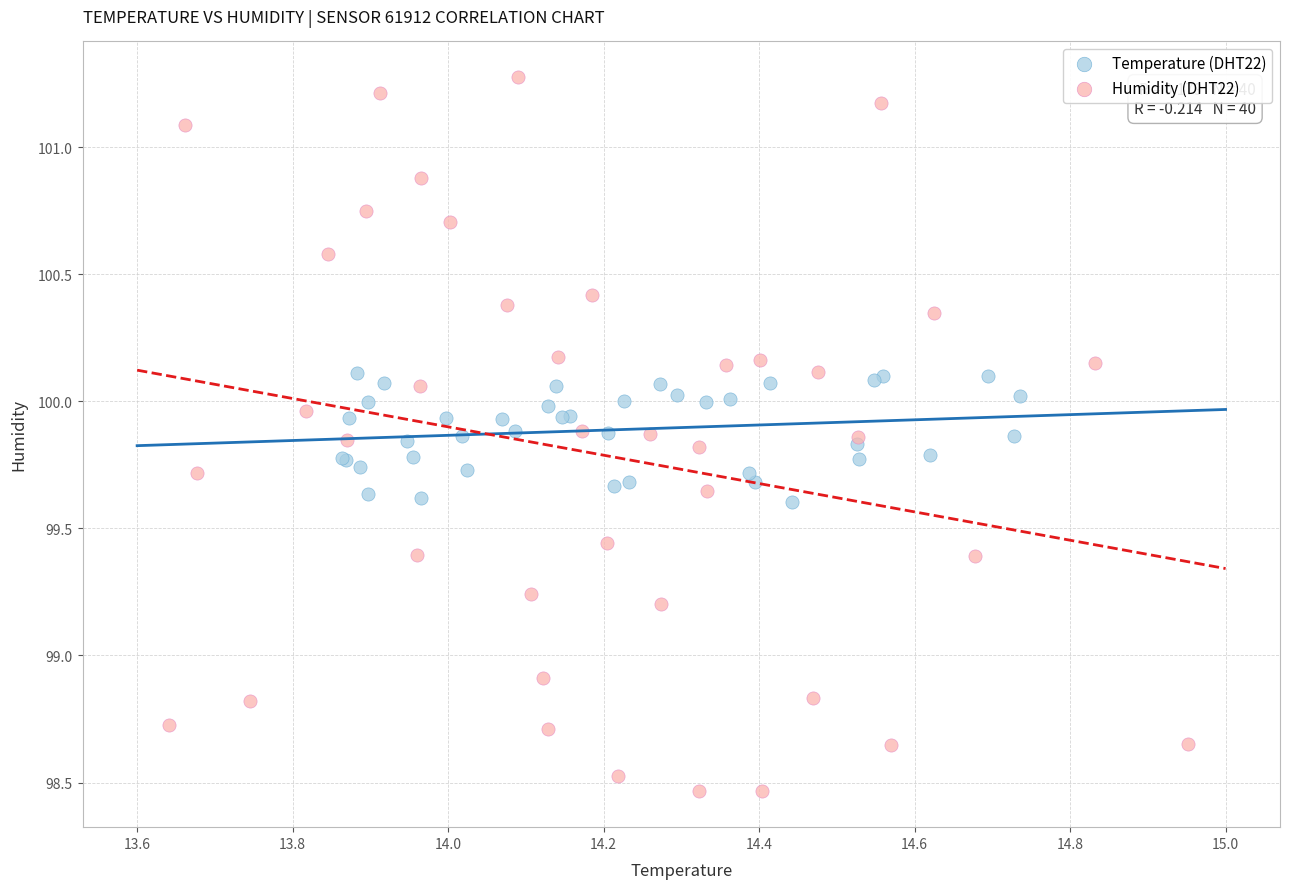

Which series reaches the minimum Y coordinate?

Humidity (DHT22)